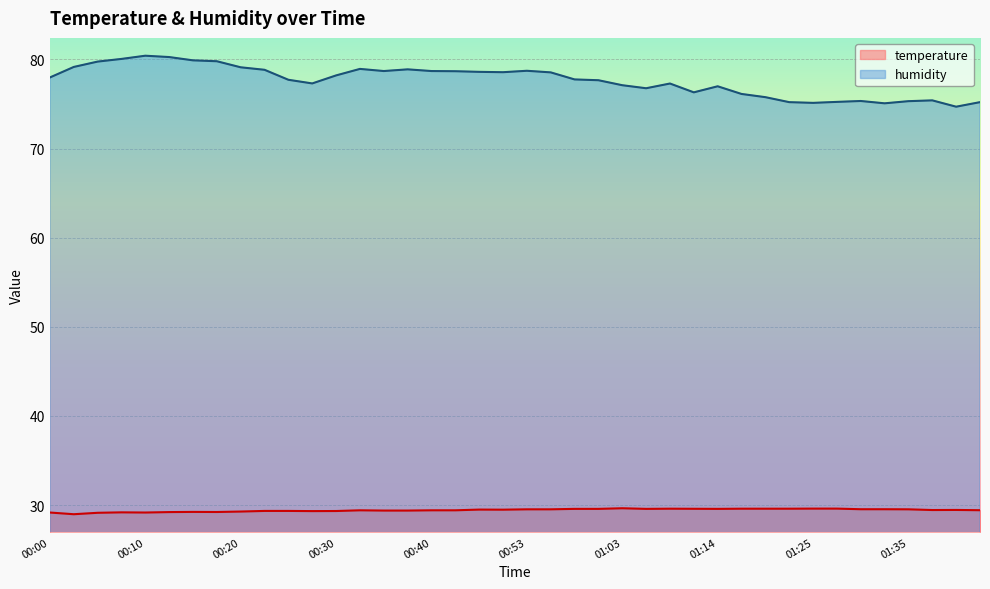

True or false: humidity and temperature intersect in this chart.

False